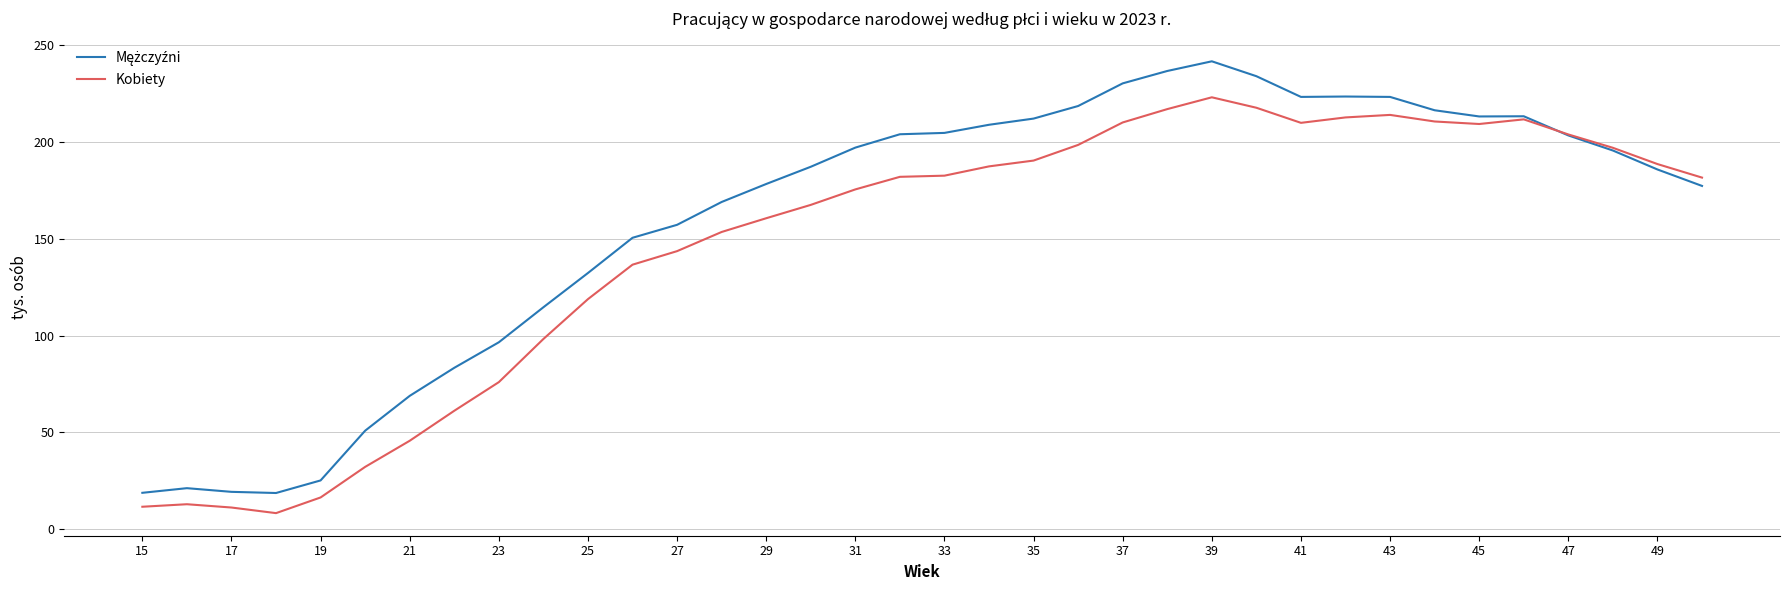

What is the lowest value of the Kobiety series?

8.3